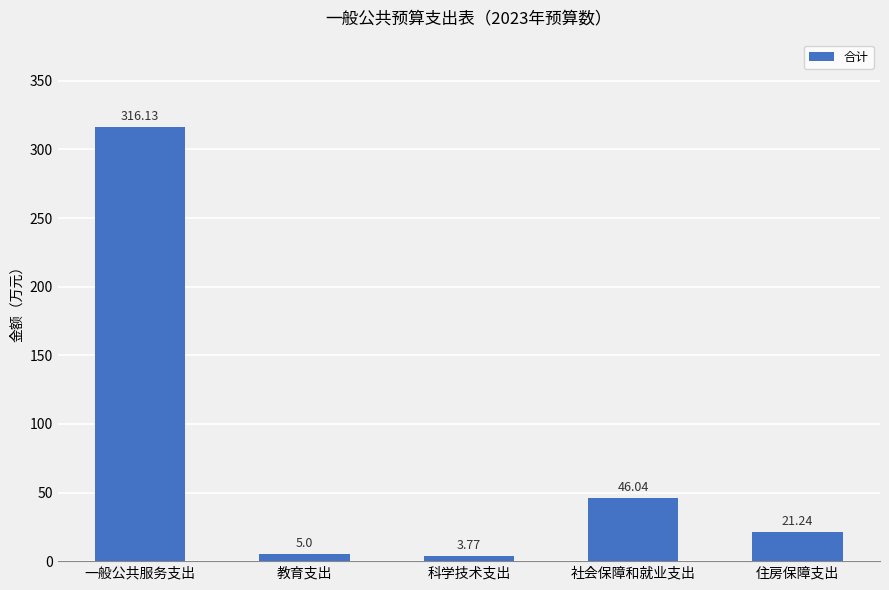

What is the change in value from 教育支出 to 住房保障支出?

+16.2